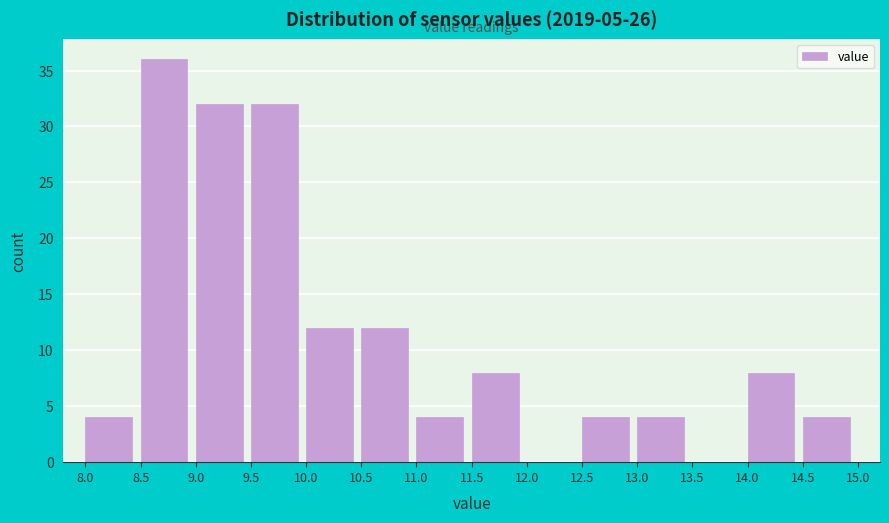

What is the height of the bar covering 12.5 to 13.0 on the x-axis? The values are not printed on the chart, so give them approximately, as read against the axis.

4